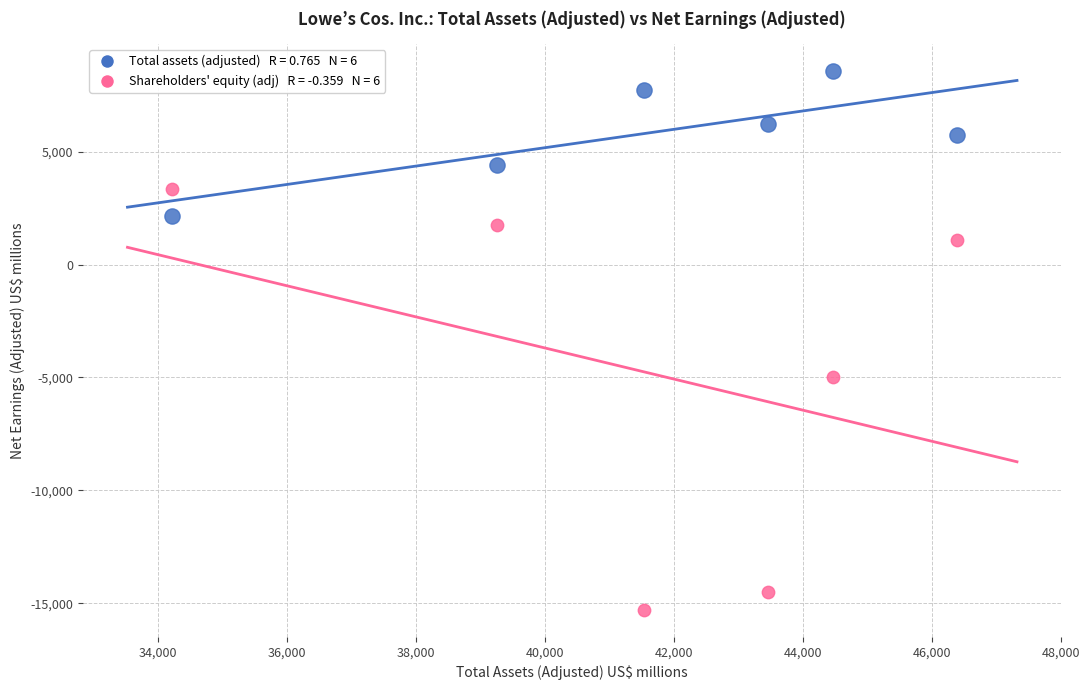

Across all series, what Y value is closest to -3358?

-4980